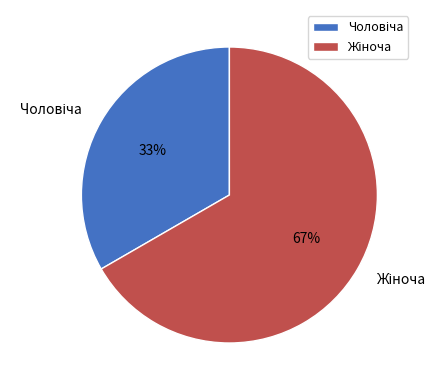

Is there any slice that represents more than half of the pie?

Yes